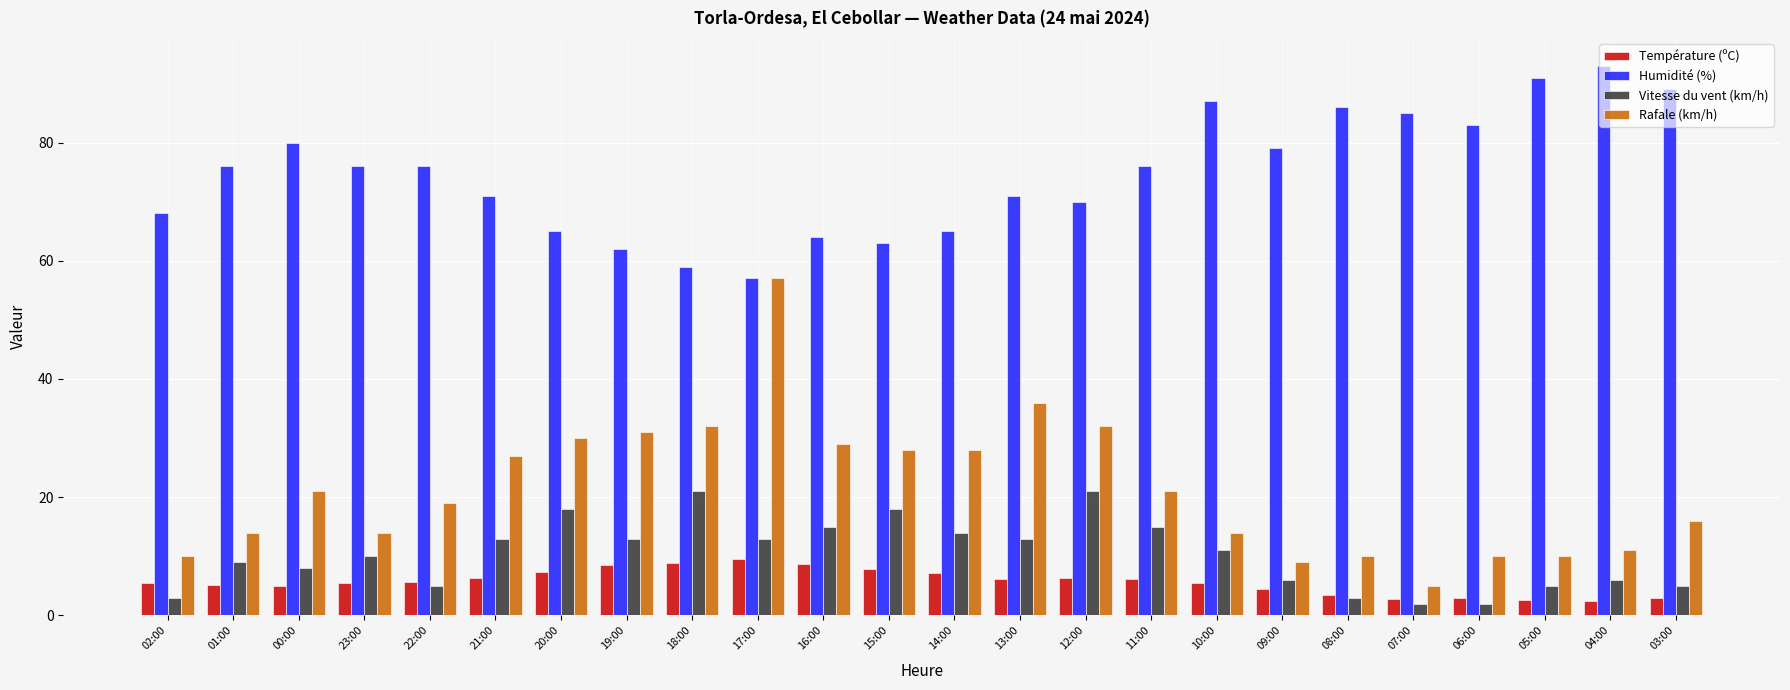

Does the chart contain stacked bars?

No